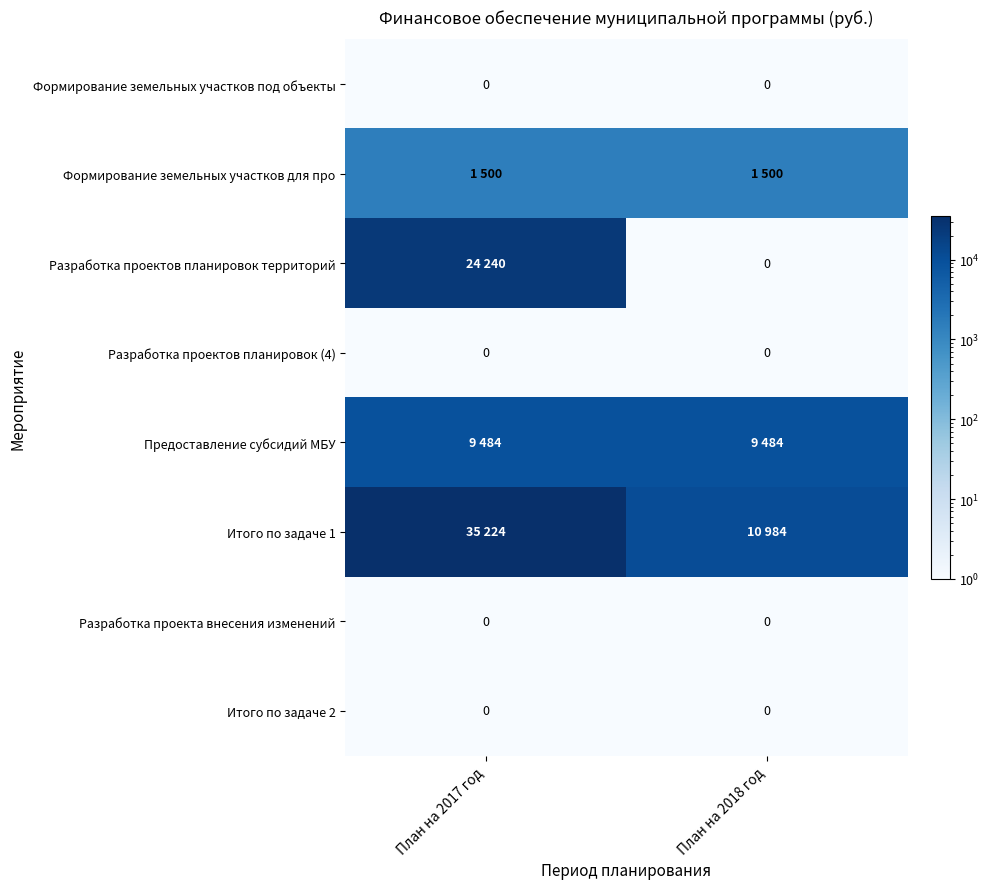

Is it true that Итого по задаче 2 equals 0 at План на 2018 год?

True